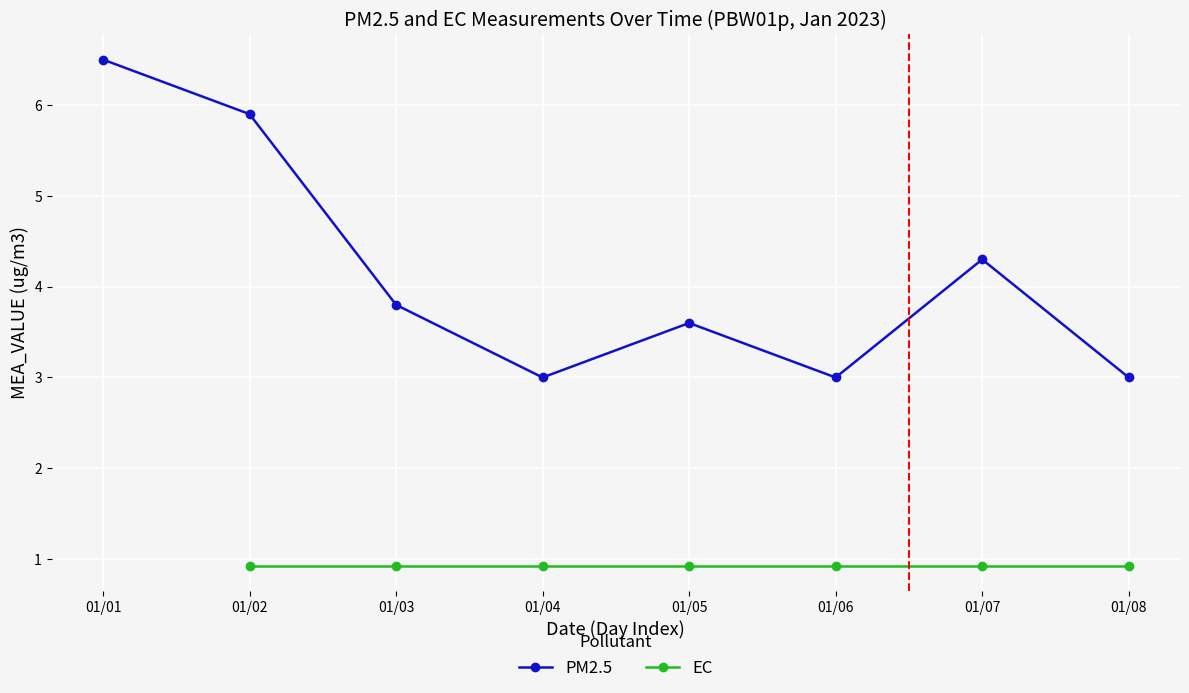

Which series has the widest spread of values?

PM2.5